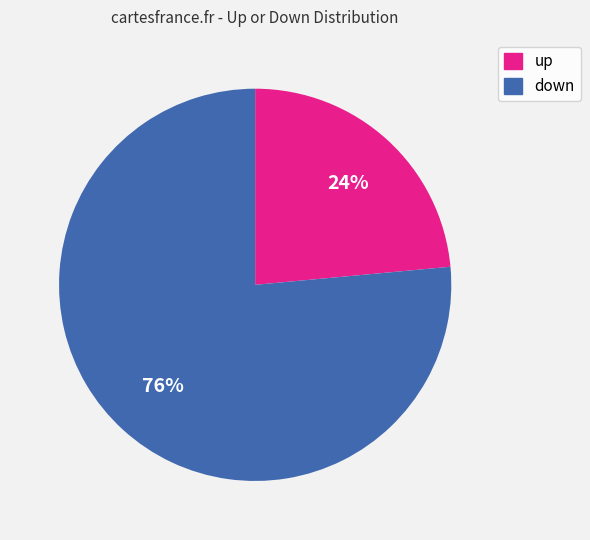

What percentage is the up slice, to the nearest percent?

24%